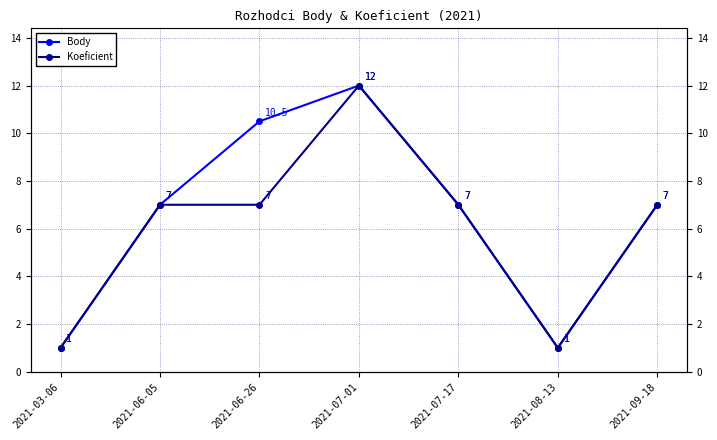

True or false: Body and Koeficient intersect in this chart.

False